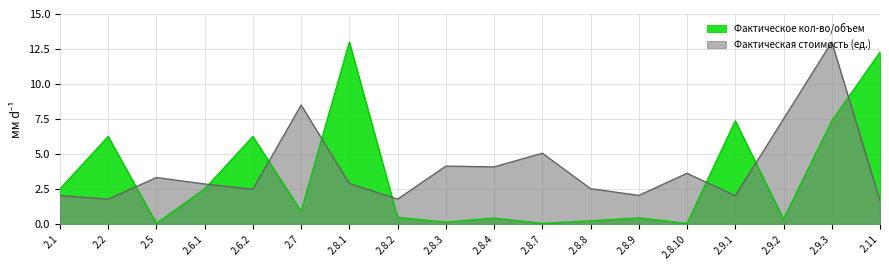

Rank the categories by Фактическая стоимость (ед.) value from highest to lowest.

2.9.3, 2.7, 2.9.2, 2.8.7, 2.8.3, 2.8.4, 2.8.10, 2.5, 2.8.1, 2.6.1, 2.8.8, 2.6.2, 2.8.9, 2.1, 2.9.1, 2.8.2, 2.2, 2.11